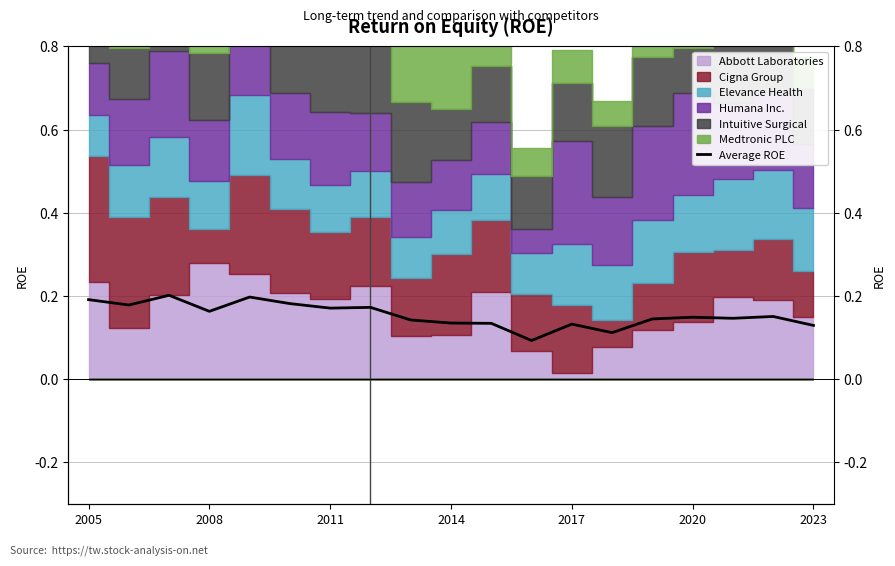

Reading left to right, transcribe all the data shown in this chart.

0.2	0.2	0.2	0.2	0.2	0.2	0.2	0.2	0.1	0.1	0.1	0.1	0.1	0.1	0.1	0.1	0.1	0.2	0.1